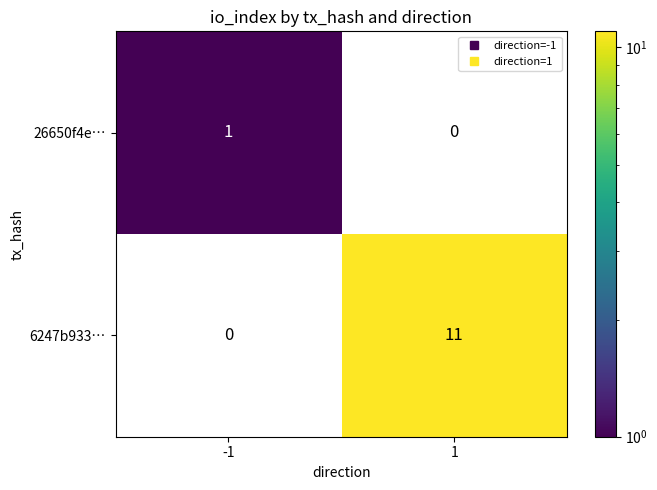

What is the highest value of the 26650f4e… series?

1.0